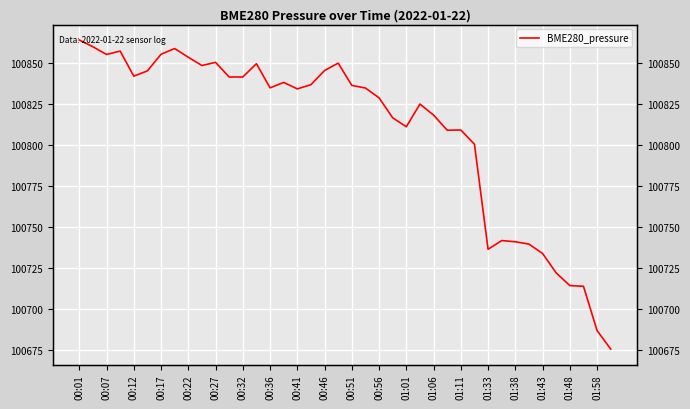

How many data points does each series have?

40